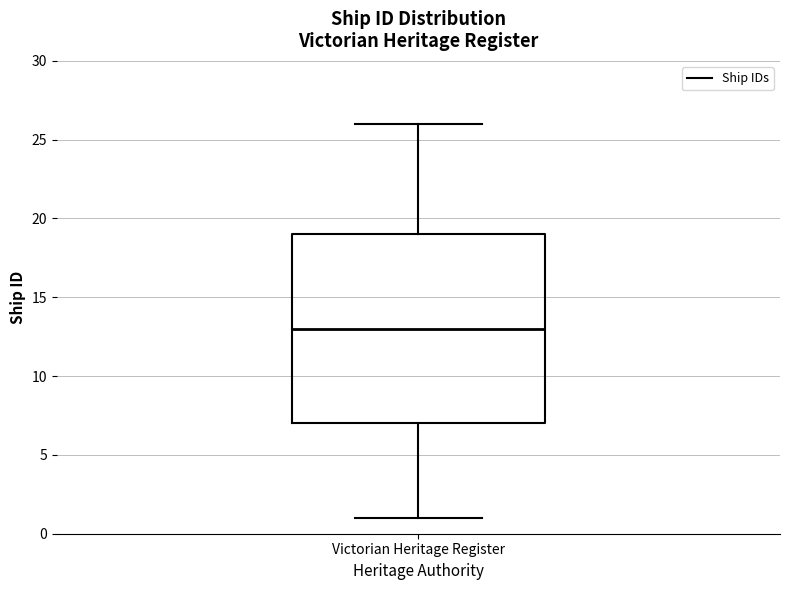

Transcribe this box plot: give where the median line is, the range the box spans, and where the two whiskers end, as read against the y-axis. The values are not printed on the chart, so give them approximately, as read against the axis.

median 13, box 7 to 19, whiskers 1 to 26